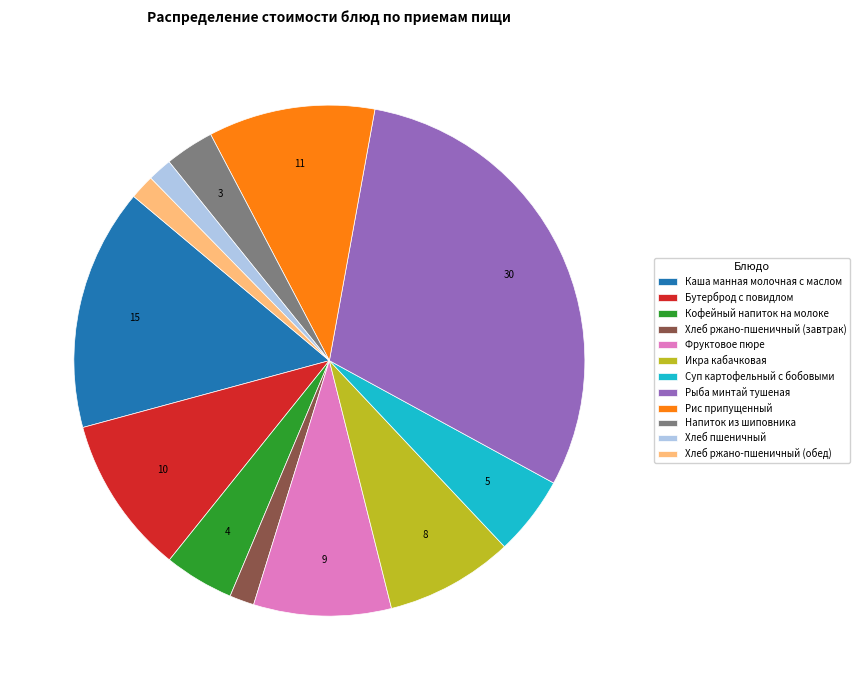

Does Рис припущенный represent more than half of the total?

No